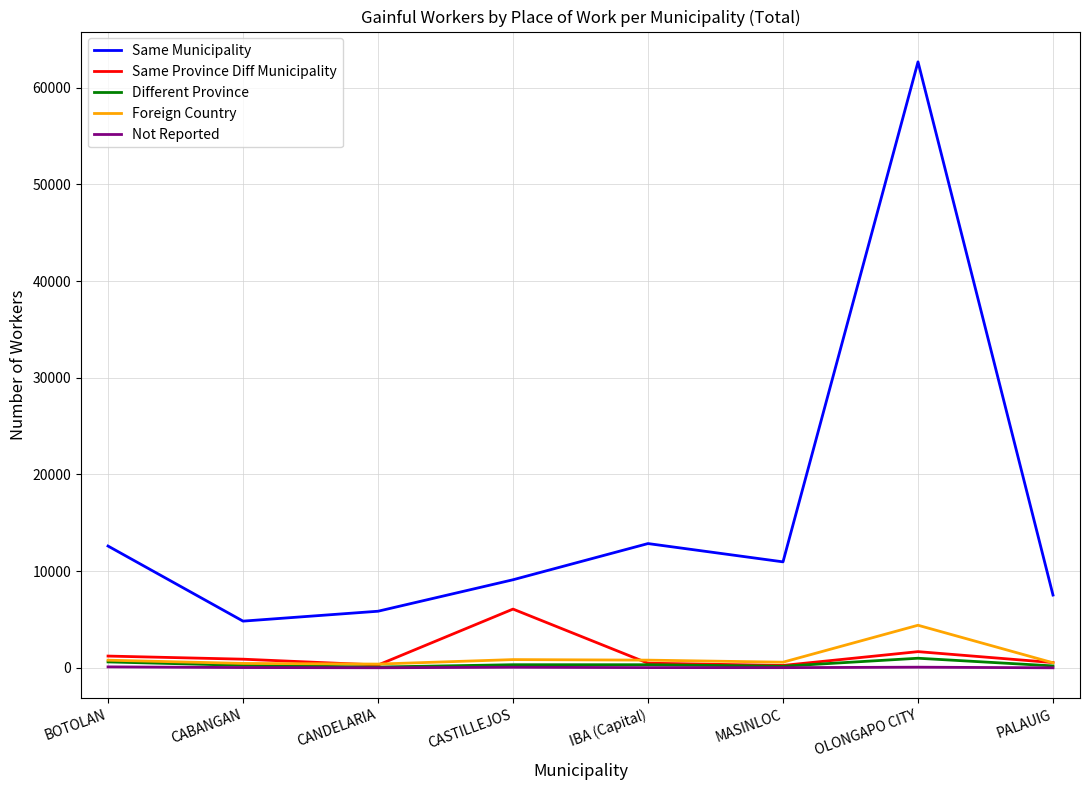

At which category is the sum across all series the highest?

OLONGAPO CITY